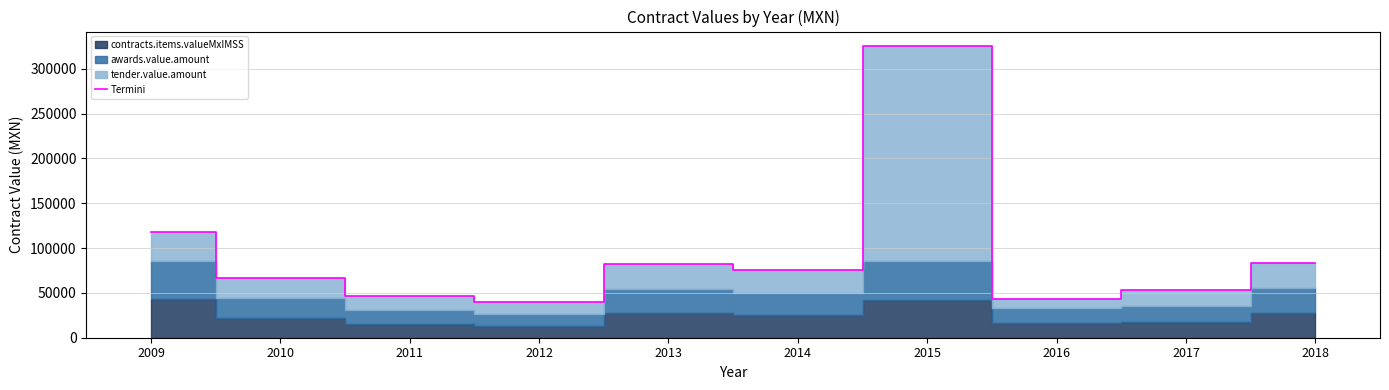

Which category has the lowest value across all series?

2012